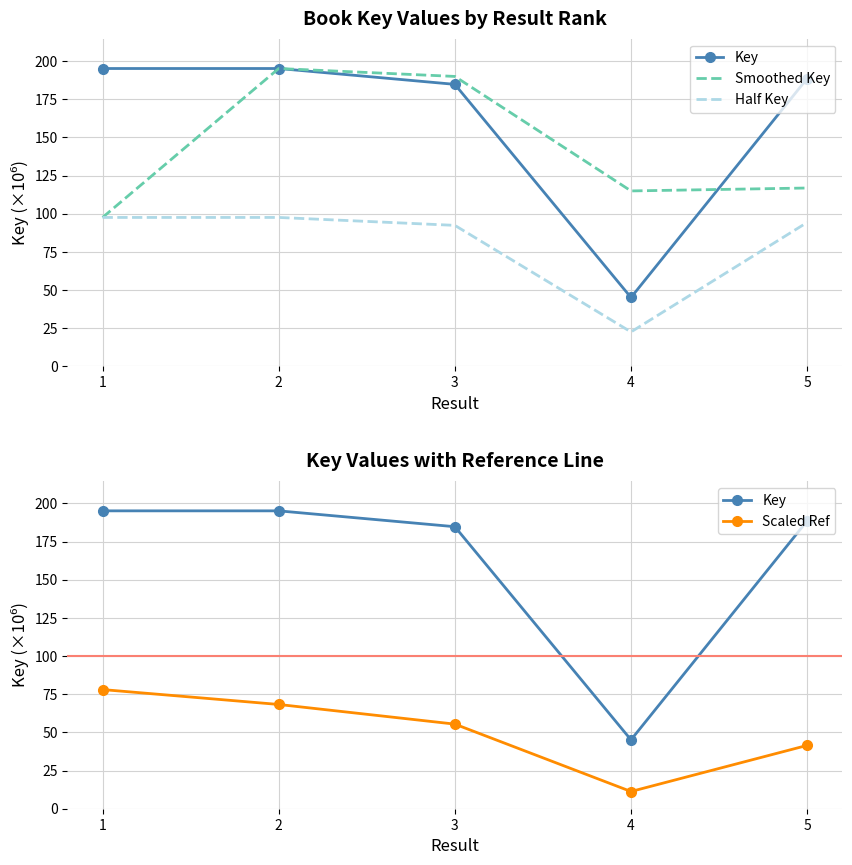

Rank the series by their maximum value, from highest to lowest.

Key, Smoothed Key, Half Key, Scaled Ref